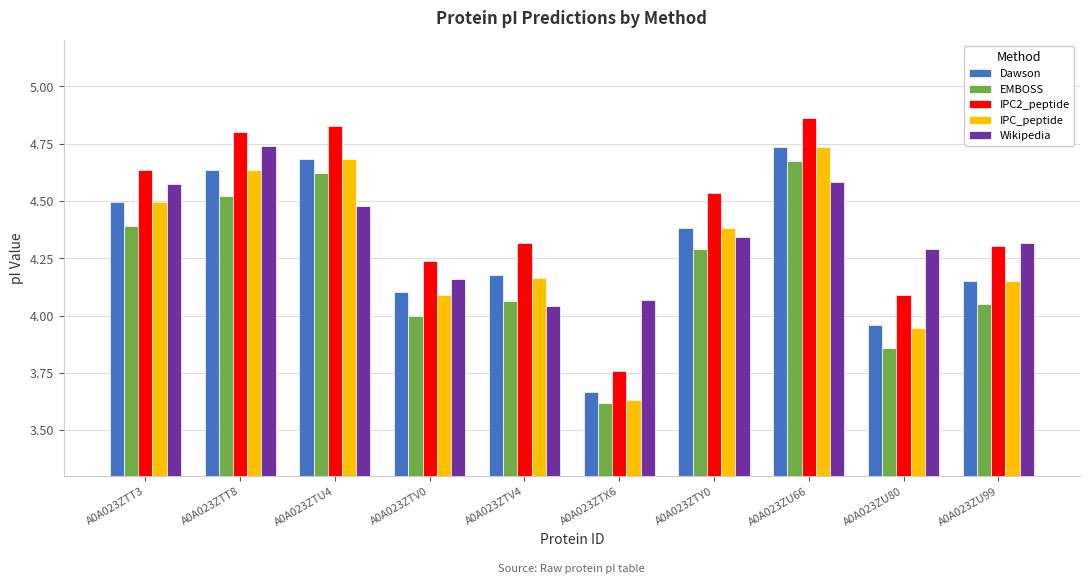

Which category has the lowest value in the EMBOSS series?

A0A023ZTX6